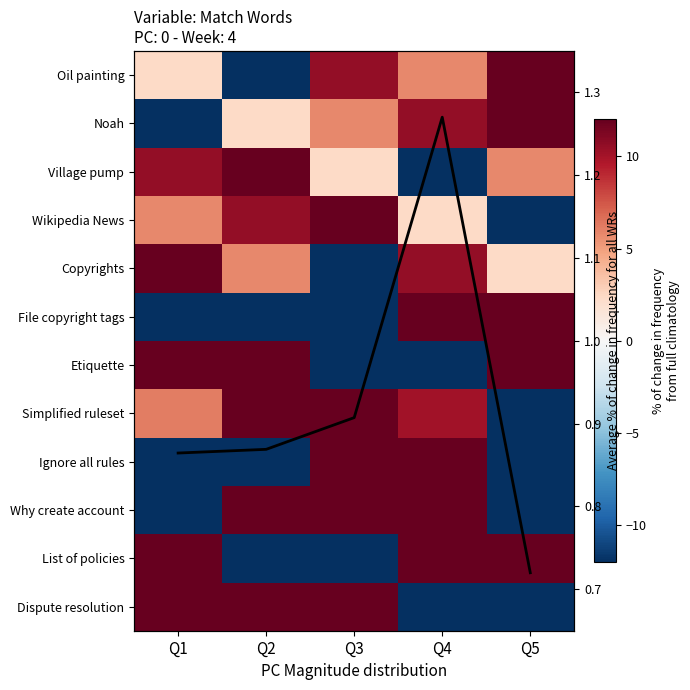

How many categories are shown in the chart?

5